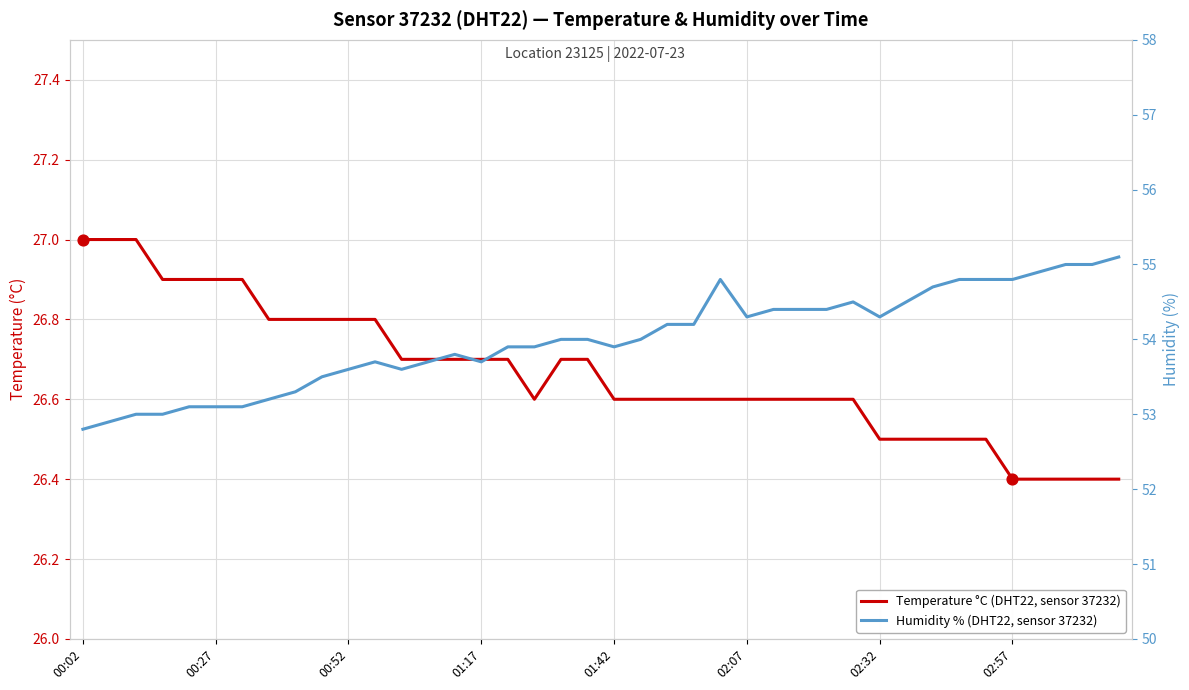

What are all the series names shown in the legend?

Temperature °C (DHT22, sensor 37232), Humidity % (DHT22, sensor 37232)